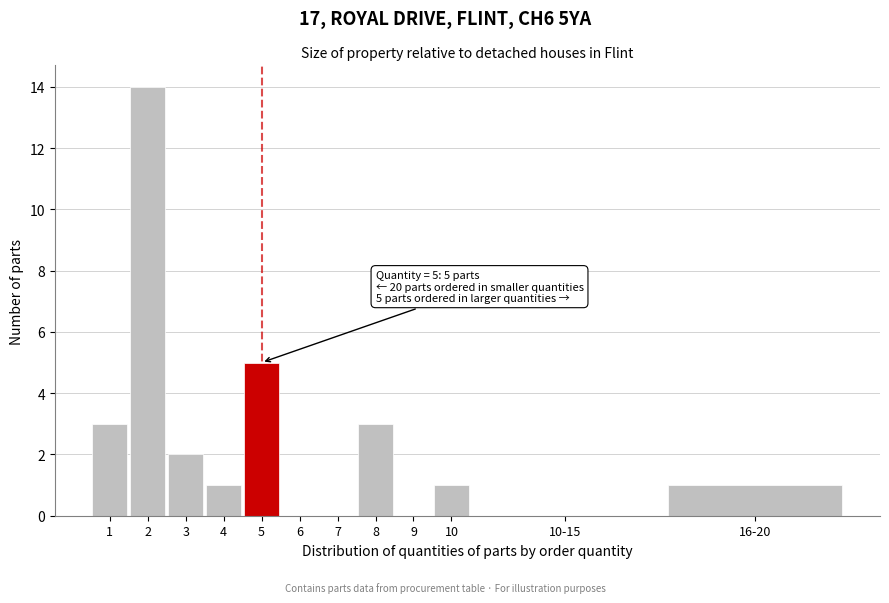

Reading left to right, list all the values displayed in this chart.

1=3	2=14	3=2	4=1	5=5	6=0	7=0	8=3	9=0	10=1	10-15=0	16-20=1